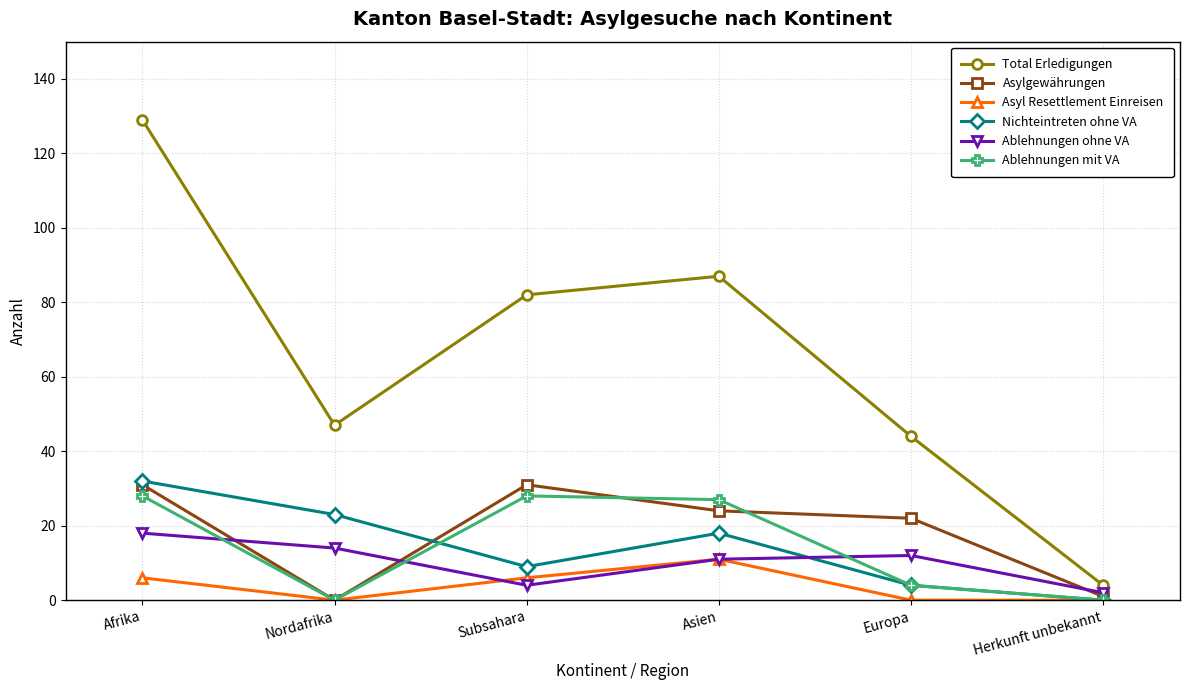

At how many categories does at least one series exceed 49?

3